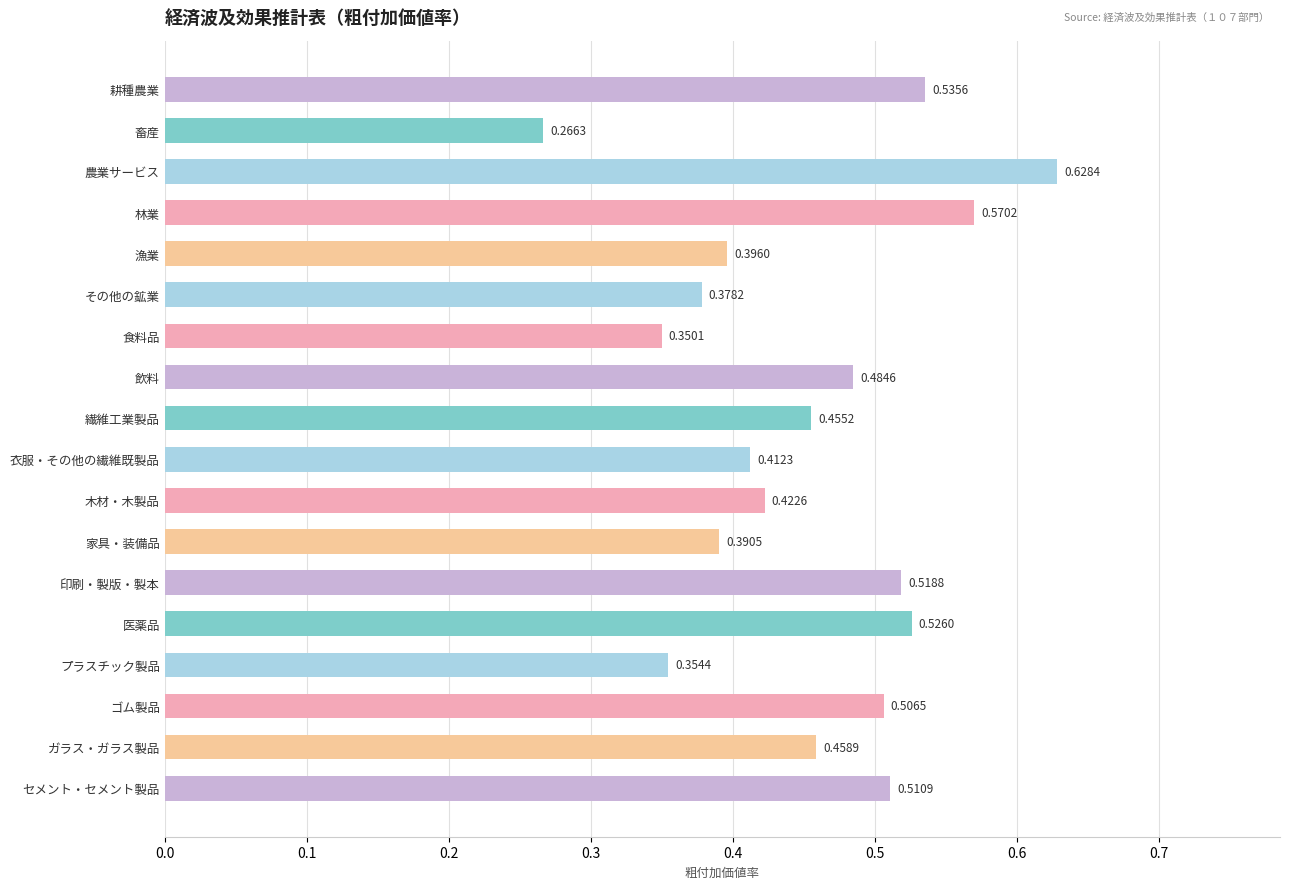

What is the sum of all values?

8.2